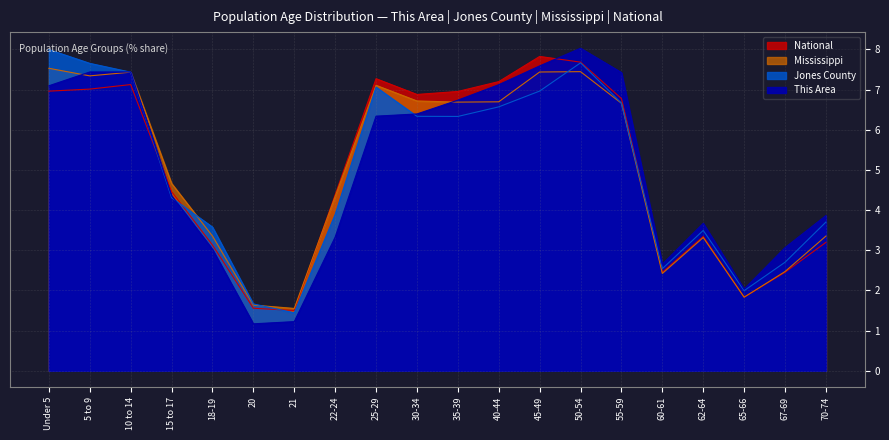

How many lines are shown in the chart?

4